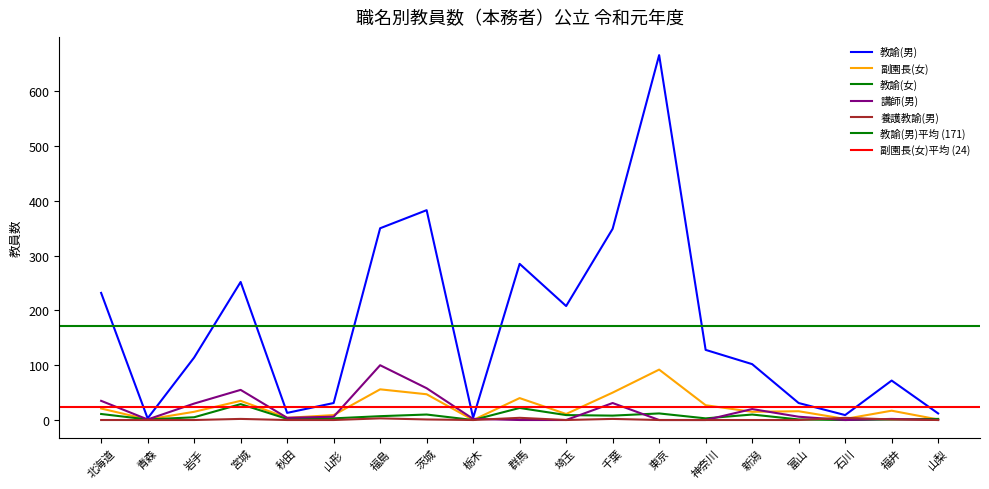

At which label is 教諭(女) closest to 14?

東京